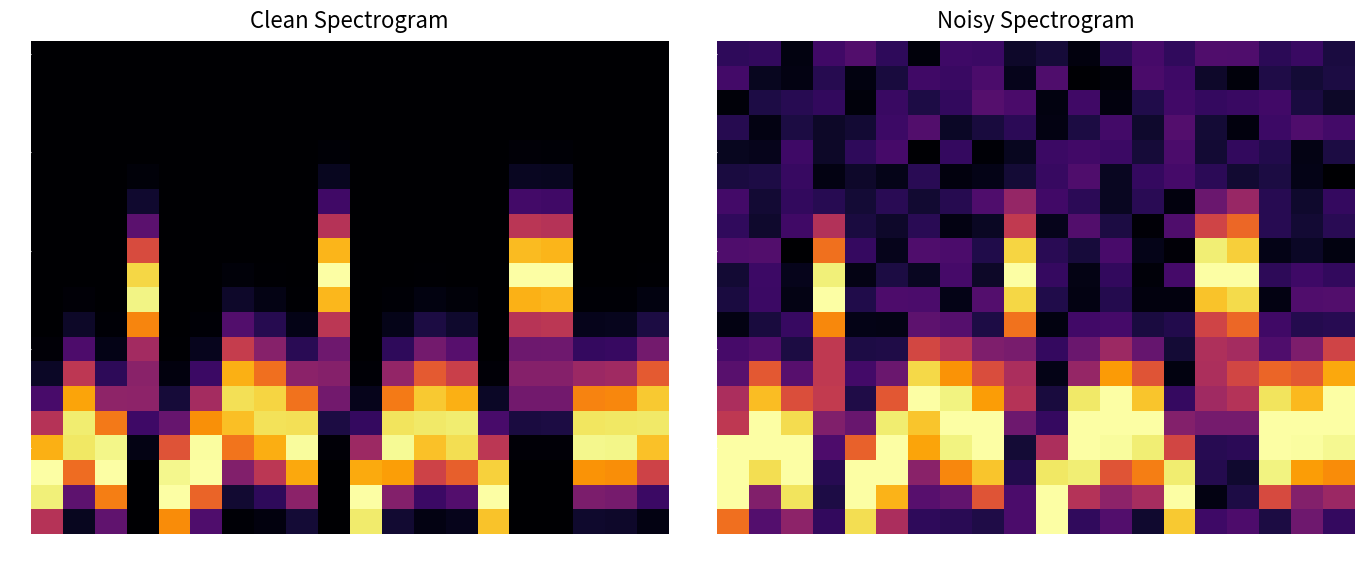

What is the maximum value for 8?

0.6